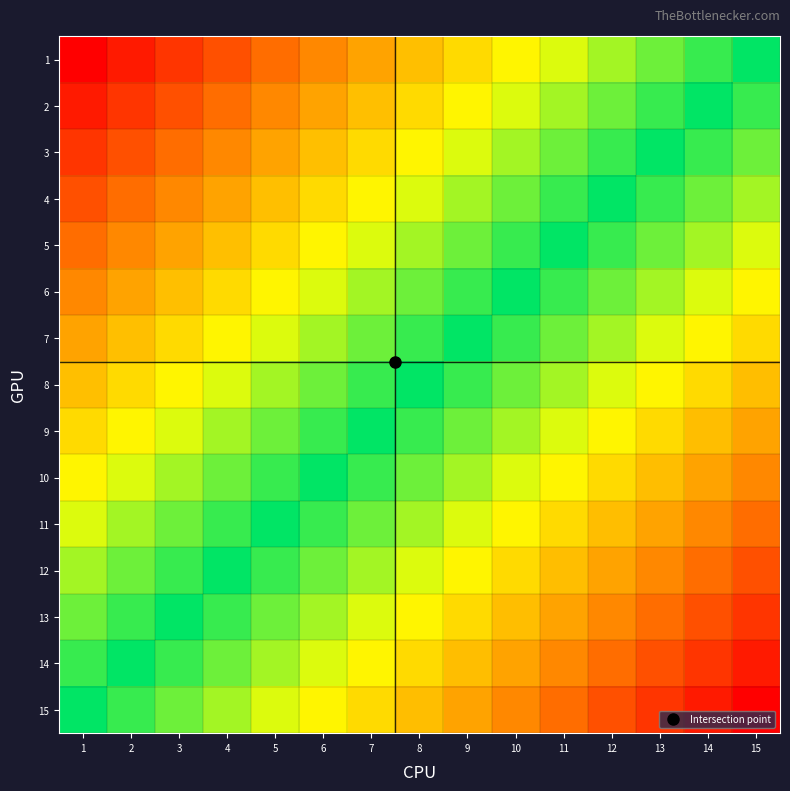

Reading left to right, what are all the values shown in this chart?

1: 1=-1.0	2=-0.9	3=-0.9	4=-0.8	5=-0.7	6=-0.6	7=-0.6	8=-0.5	9=-0.4	10=-0.4	11=-0.3	12=-0.2	13=-0.1	14=-0.1	15=0.0
2: 1=-0.9	2=-0.9	3=-0.8	4=-0.7	5=-0.6	6=-0.6	7=-0.5	8=-0.4	9=-0.4	10=-0.3	11=-0.2	12=-0.1	13=-0.1	14=0.0	15=0.1
3: 1=-0.9	2=-0.8	3=-0.7	4=-0.6	5=-0.6	6=-0.5	7=-0.4	8=-0.4	9=-0.3	10=-0.2	11=-0.1	12=-0.1	13=0.0	14=0.1	15=0.1
4: 1=-0.8	2=-0.7	3=-0.6	4=-0.6	5=-0.5	6=-0.4	7=-0.4	8=-0.3	9=-0.2	10=-0.1	11=-0.1	12=0.0	13=0.1	14=0.1	15=0.2
5: 1=-0.7	2=-0.6	3=-0.6	4=-0.5	5=-0.4	6=-0.4	7=-0.3	8=-0.2	9=-0.1	10=-0.1	11=0.0	12=0.1	13=0.1	14=0.2	15=0.3
6: 1=-0.6	2=-0.6	3=-0.5	4=-0.4	5=-0.4	6=-0.3	7=-0.2	8=-0.1	9=-0.1	10=0.0	11=0.1	12=0.1	13=0.2	14=0.3	15=0.4
7: 1=-0.6	2=-0.5	3=-0.4	4=-0.4	5=-0.3	6=-0.2	7=-0.1	8=-0.1	9=0.0	10=0.1	11=0.1	12=0.2	13=0.3	14=0.4	15=0.4
8: 1=-0.5	2=-0.4	3=-0.4	4=-0.3	5=-0.2	6=-0.1	7=-0.1	8=0.0	9=0.1	10=0.1	11=0.2	12=0.3	13=0.4	14=0.4	15=0.5
9: 1=-0.4	2=-0.4	3=-0.3	4=-0.2	5=-0.1	6=-0.1	7=0.0	8=0.1	9=0.1	10=0.2	11=0.3	12=0.4	13=0.4	14=0.5	15=0.6
10: 1=-0.4	2=-0.3	3=-0.2	4=-0.1	5=-0.1	6=0.0	7=0.1	8=0.1	9=0.2	10=0.3	11=0.4	12=0.4	13=0.5	14=0.6	15=0.6
11: 1=-0.3	2=-0.2	3=-0.1	4=-0.1	5=0.0	6=0.1	7=0.1	8=0.2	9=0.3	10=0.4	11=0.4	12=0.5	13=0.6	14=0.6	15=0.7
12: 1=-0.2	2=-0.1	3=-0.1	4=0.0	5=0.1	6=0.1	7=0.2	8=0.3	9=0.4	10=0.4	11=0.5	12=0.6	13=0.6	14=0.7	15=0.8
13: 1=-0.1	2=-0.1	3=0.0	4=0.1	5=0.1	6=0.2	7=0.3	8=0.4	9=0.4	10=0.5	11=0.6	12=0.6	13=0.7	14=0.8	15=0.9
14: 1=-0.1	2=0.0	3=0.1	4=0.1	5=0.2	6=0.3	7=0.4	8=0.4	9=0.5	10=0.6	11=0.6	12=0.7	13=0.8	14=0.9	15=0.9
15: 1=0.0	2=0.1	3=0.1	4=0.2	5=0.3	6=0.4	7=0.4	8=0.5	9=0.6	10=0.6	11=0.7	12=0.8	13=0.9	14=0.9	15=1.0